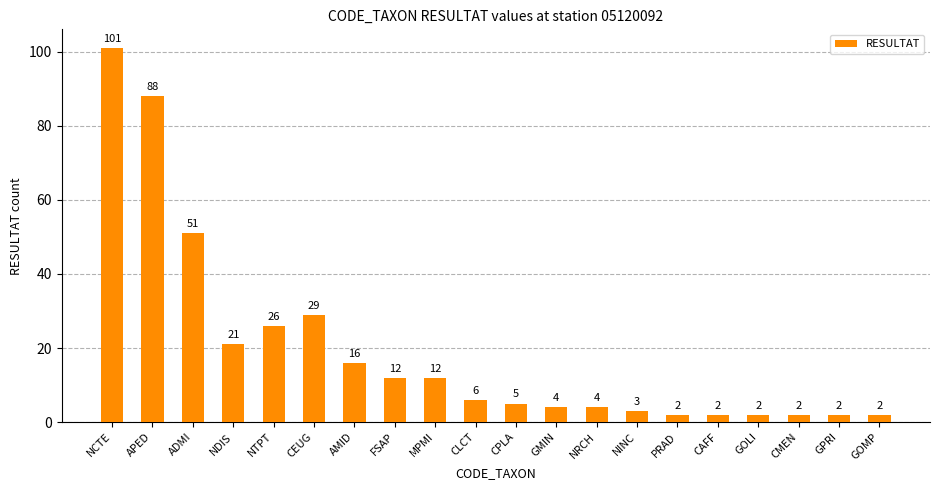

Is it true that the value at GPRI is 2?

True